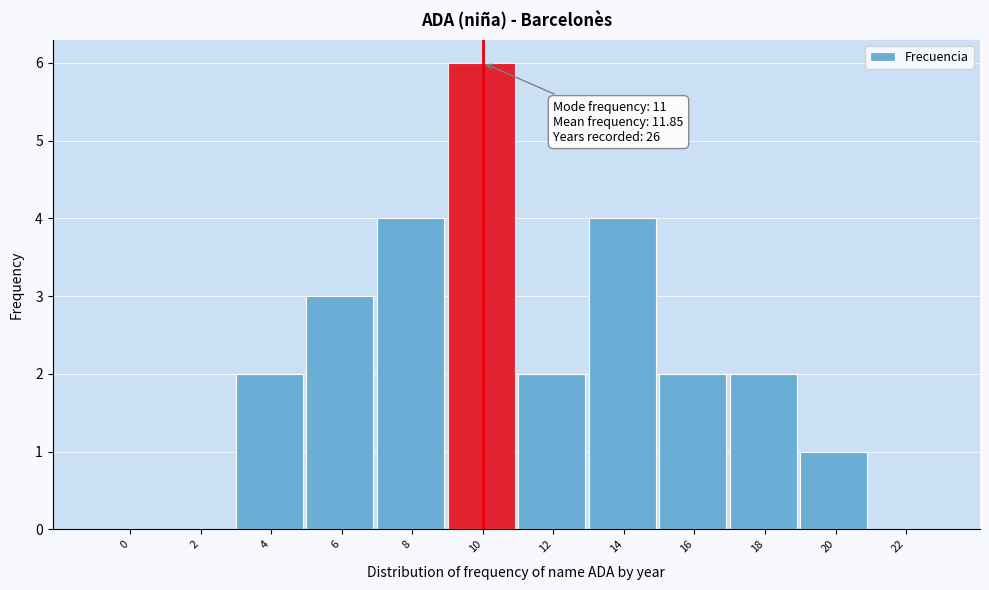

Reading left to right, extract all data points from this chart.

0=0	2=0	4=2	6=3	8=4	10=6	12=2	14=4	16=2	18=2	20=1	22=0